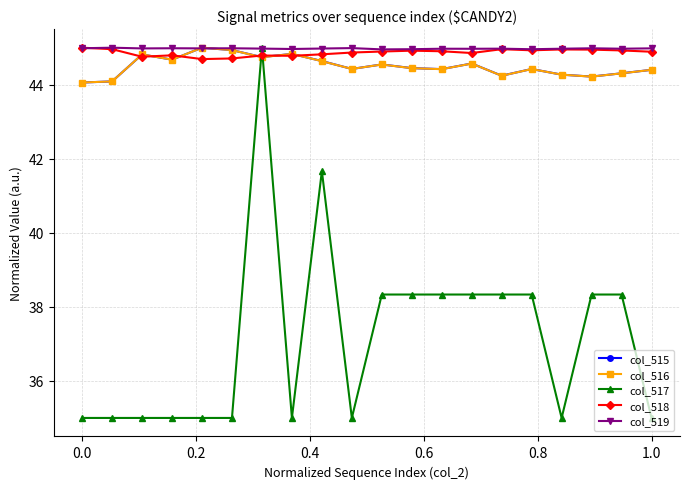

True or false: col_519 has more than 0 interior local peaks.

True